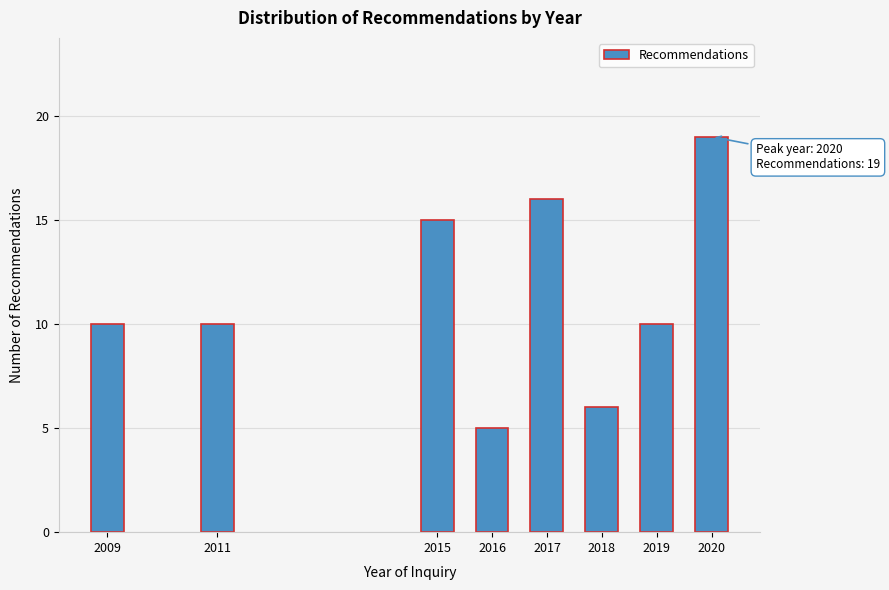

Reading left to right, transcribe all the data shown in this chart.

10	10	15	5	16	6	10	19